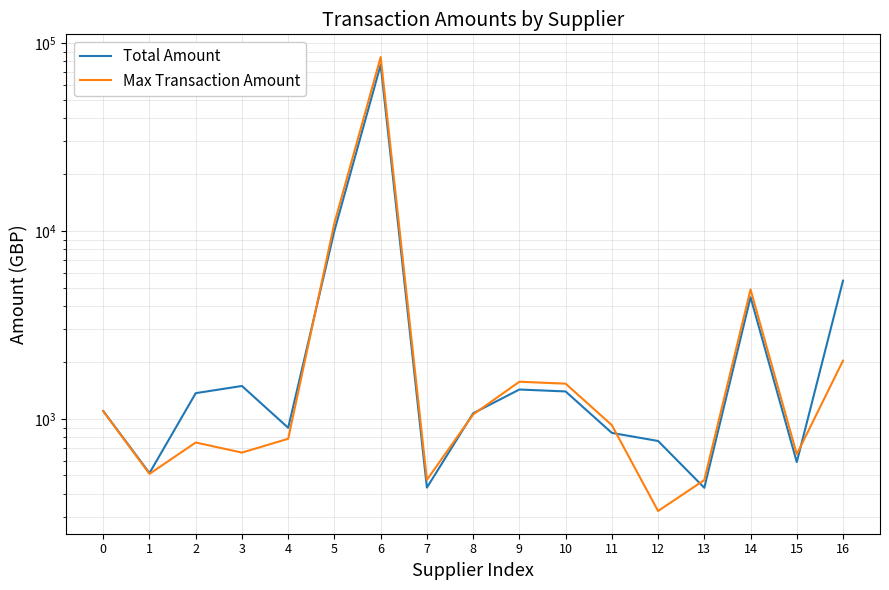

After their last crossing, which series has the higher values: Total Amount or Max Transaction Amount?

Total Amount